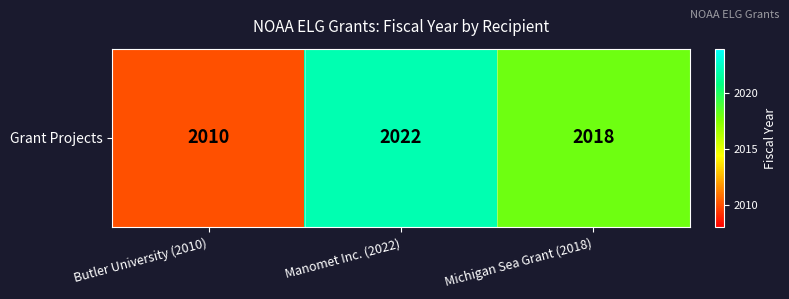

List the labels in order of value, largest first.

Manomet Inc. (2022), Michigan Sea Grant (2018), Butler University (2010)